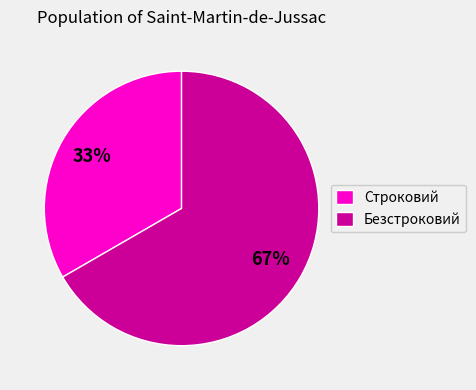

True or false: Строковий accounts for 26% of the total.

False